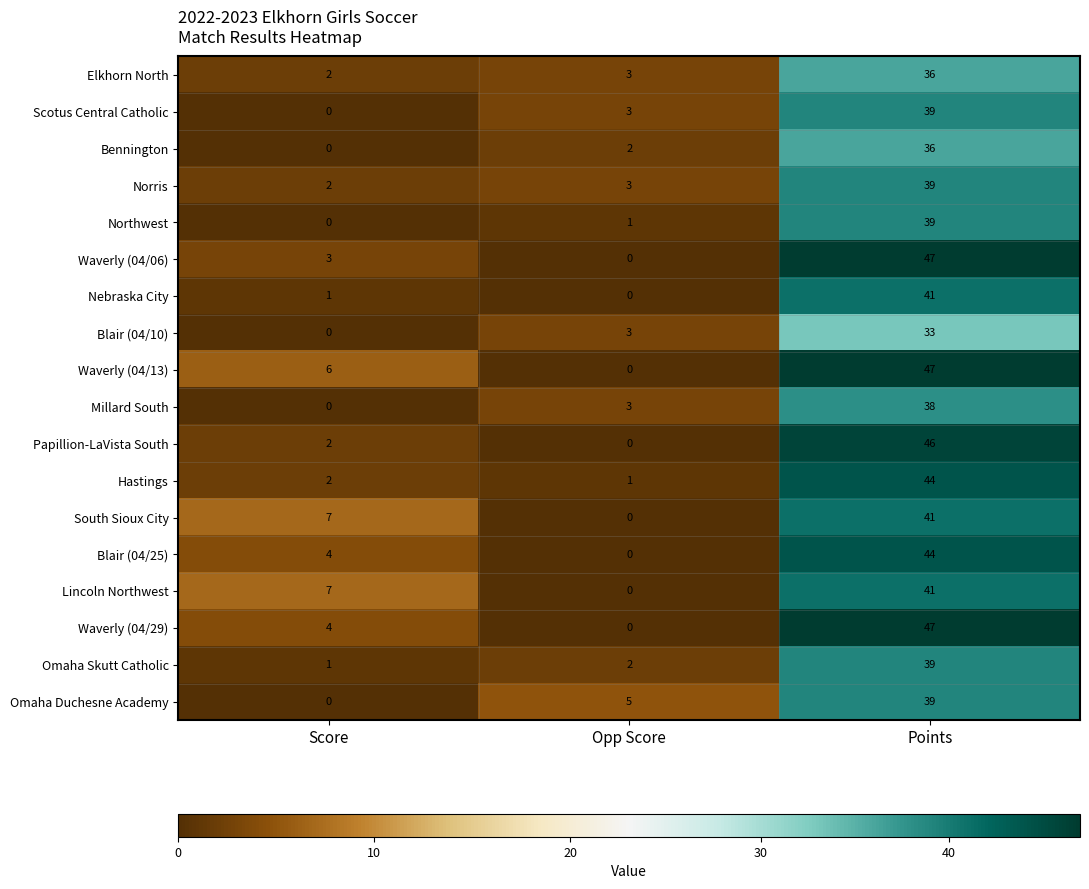

At how many categories does at least one series exceed 41?

1